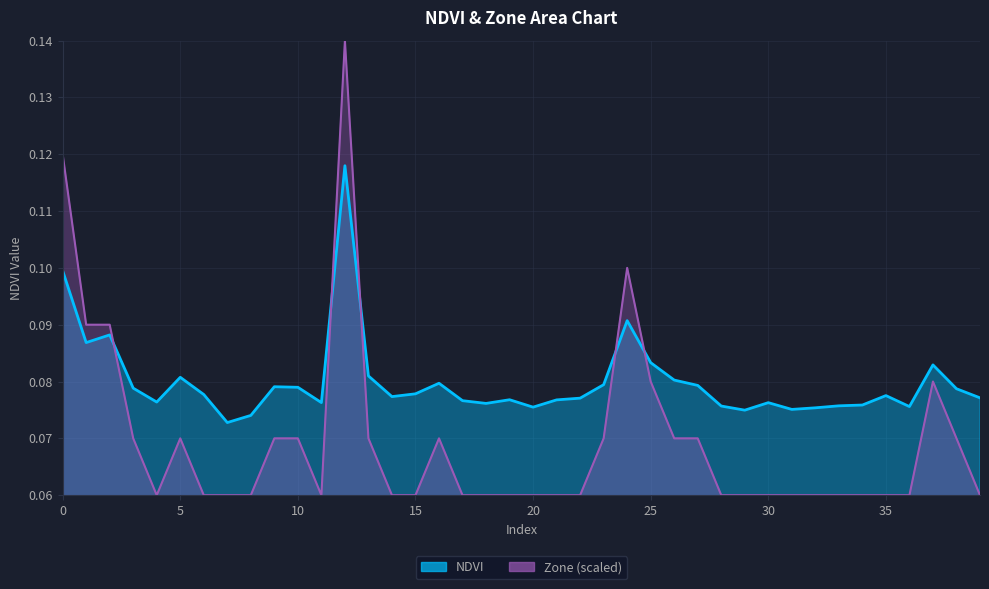

How many times do Zone and NDVI cross each other?

5